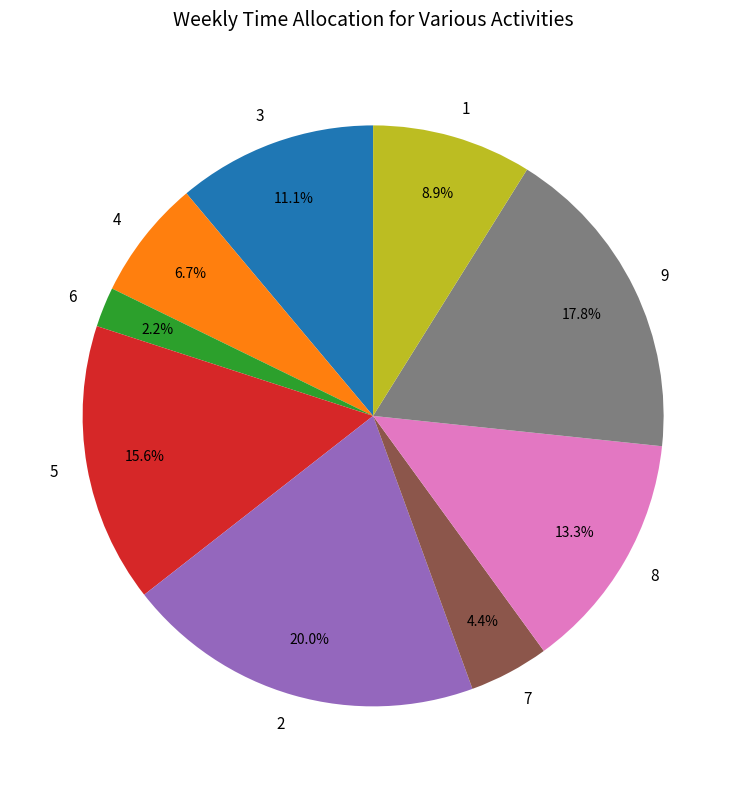

True or false: 9 accounts for 29% of the total.

False